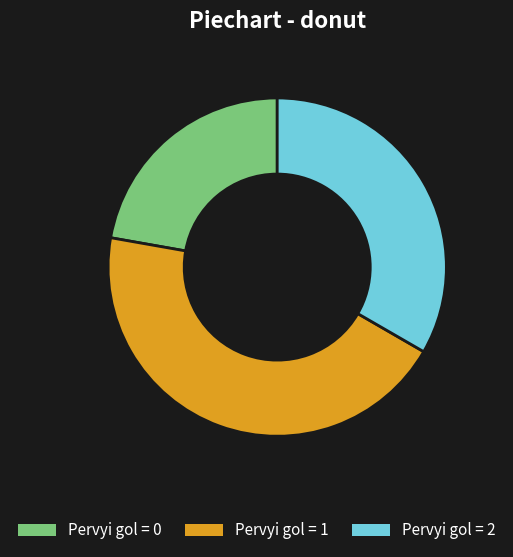

Is there any slice that represents more than half of the pie?

No